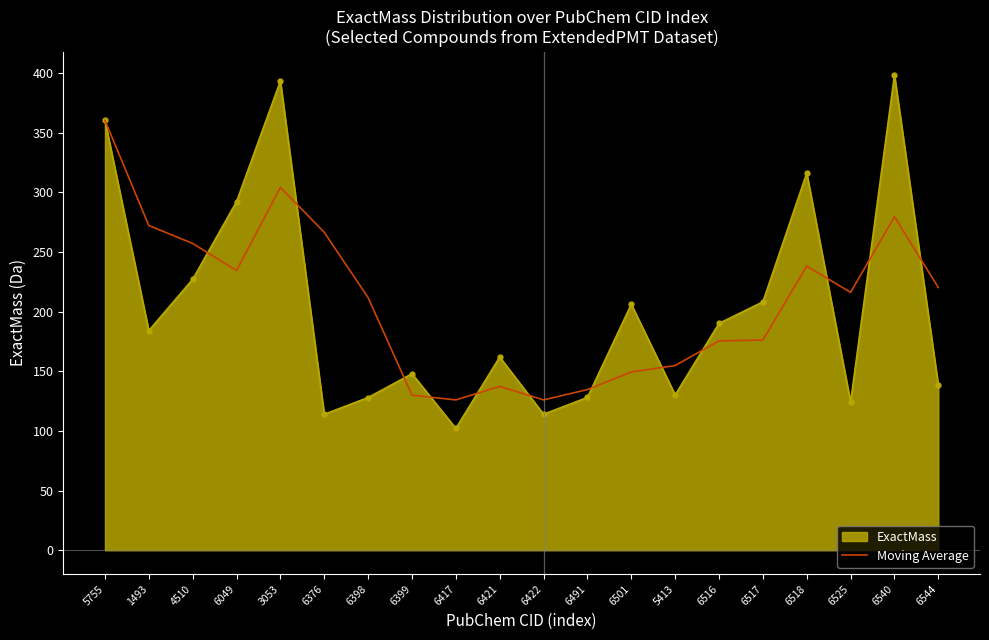

The value of Moving Average at 6501 is 219.9. True or false?

False